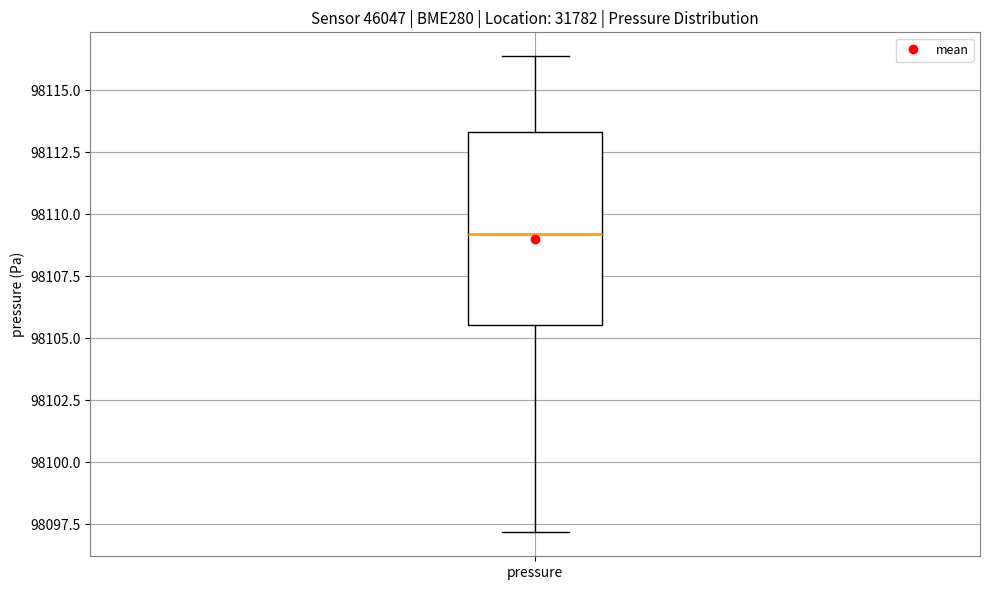

Transcribe this box plot: give where the median line is, the range the box spans, and where the two whiskers end, as read against the y-axis. The values are not printed on the chart, so give them approximately, as read against the axis.

median 98109.0, box 98105.5 to 98113.5, whiskers 98097.0 to 98116.5